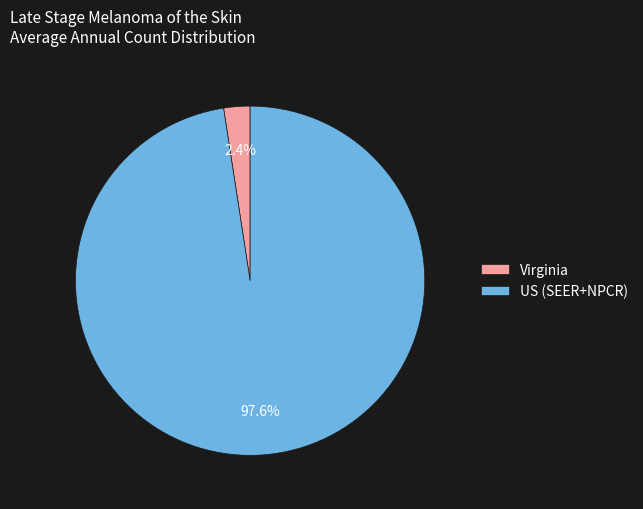

To the nearest percent, what is the difference between the largest and smallest slice percentages?

95%